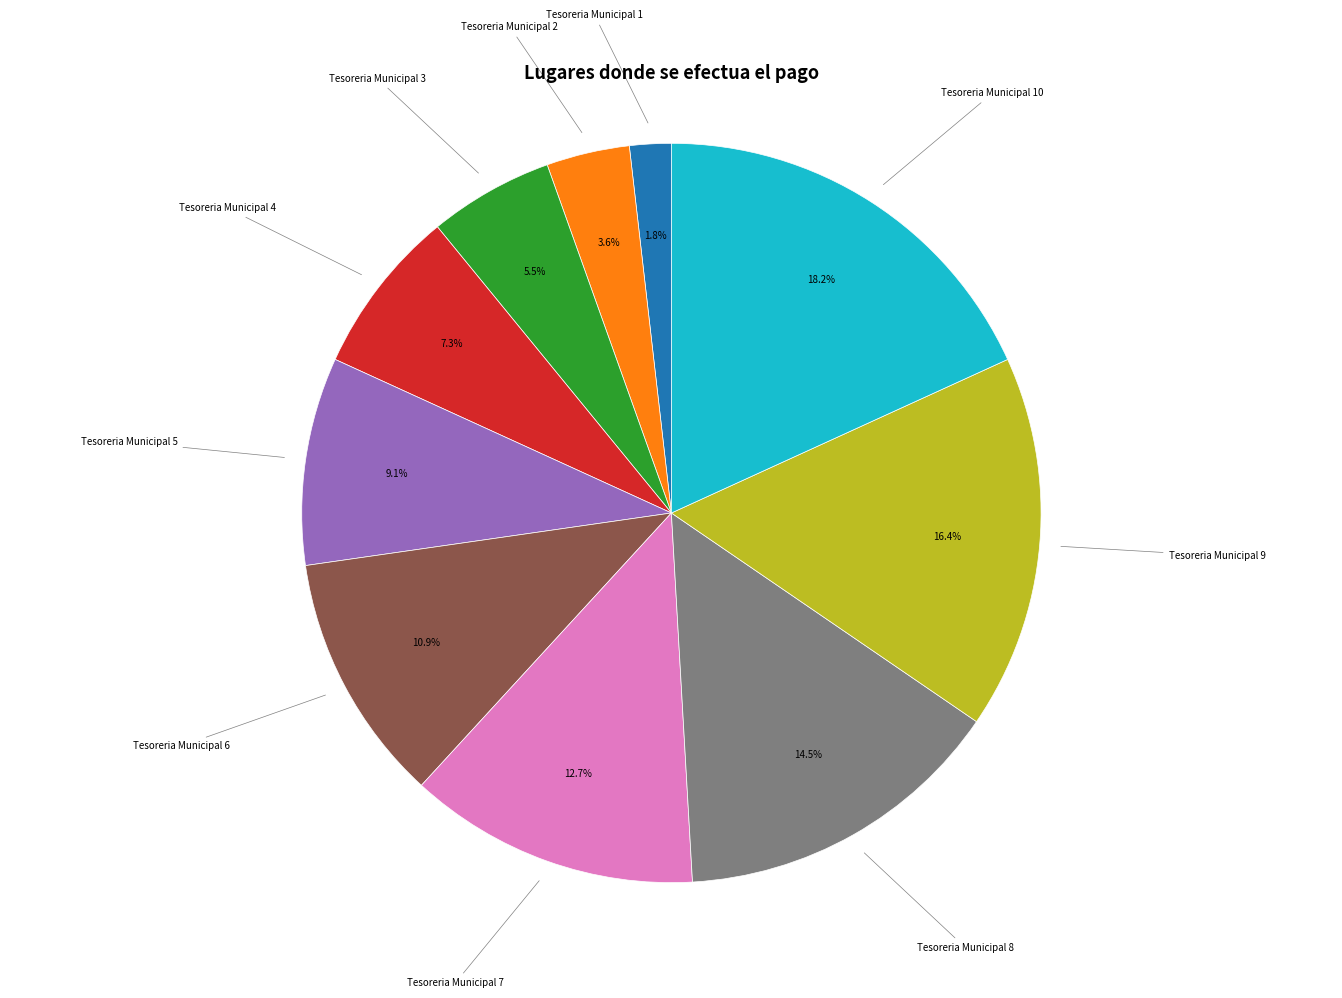

Is there a majority slice in this chart?

No